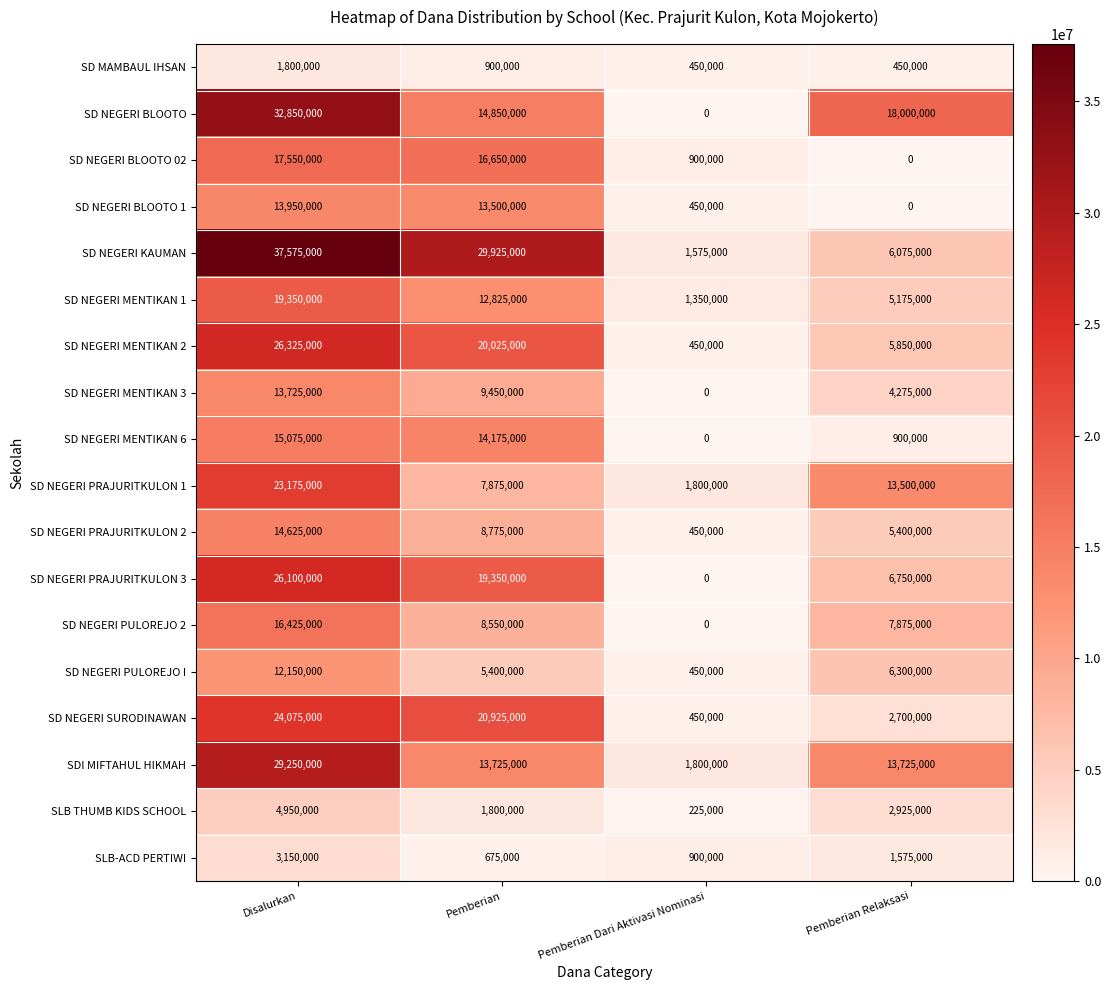

At which label is SD NEGERI MENTIKAN 2 closest to 13387500?

Pemberian